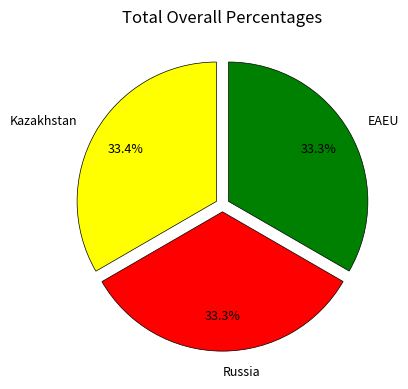

Is Kazakhstan the majority of the pie?

No